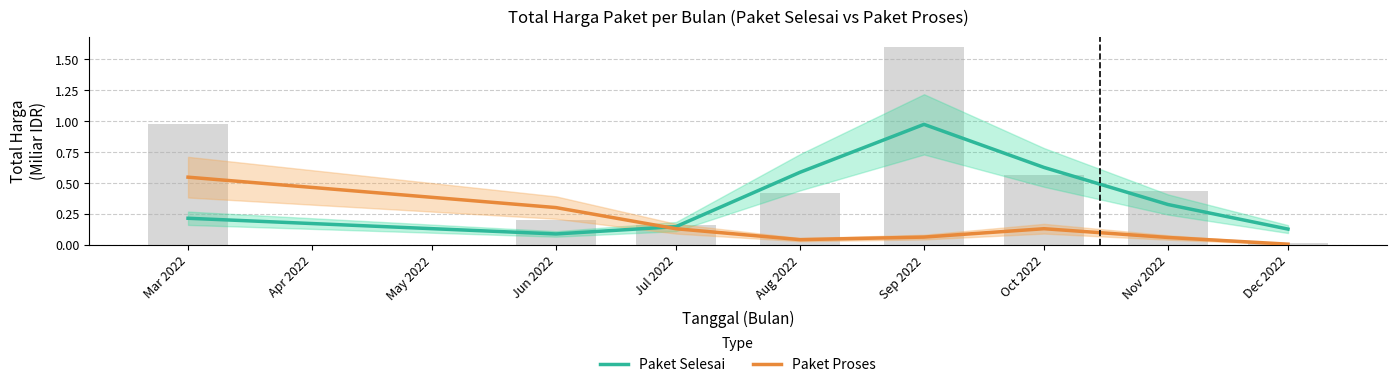

Is the value of Paket Proses at Oct 2022 greater than the value of Paket Selesai at Sep 2022?

No